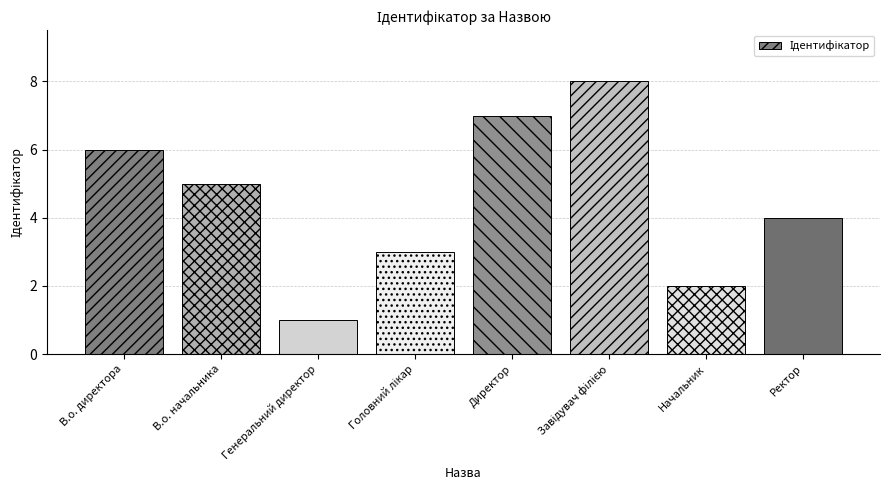

What is the difference between the maximum and second lowest values?

6